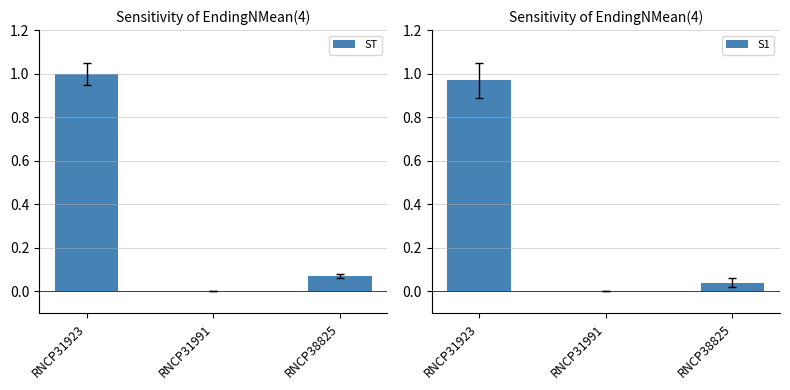

At which category does the chart reach its peak across all series?

RNCP31923